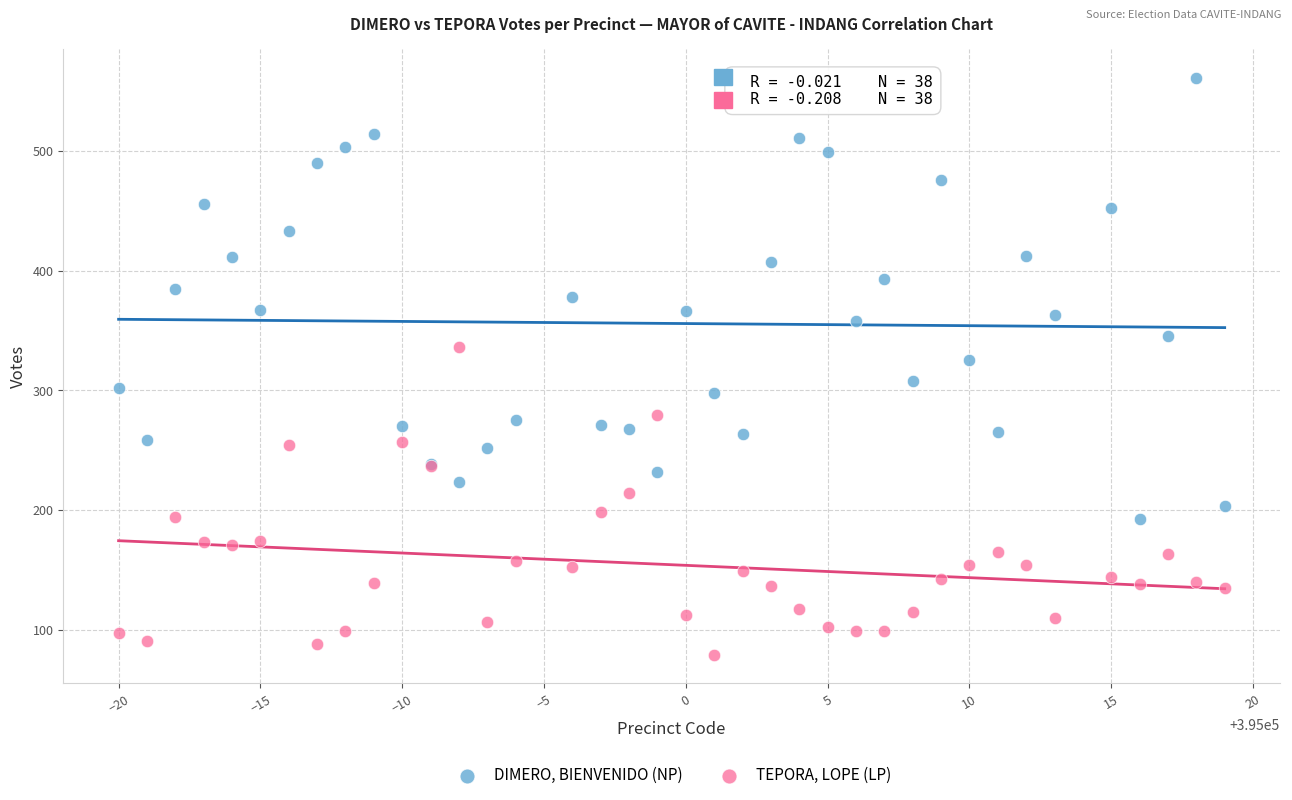

What is the X range (max minus min) for the scatter plot?

39